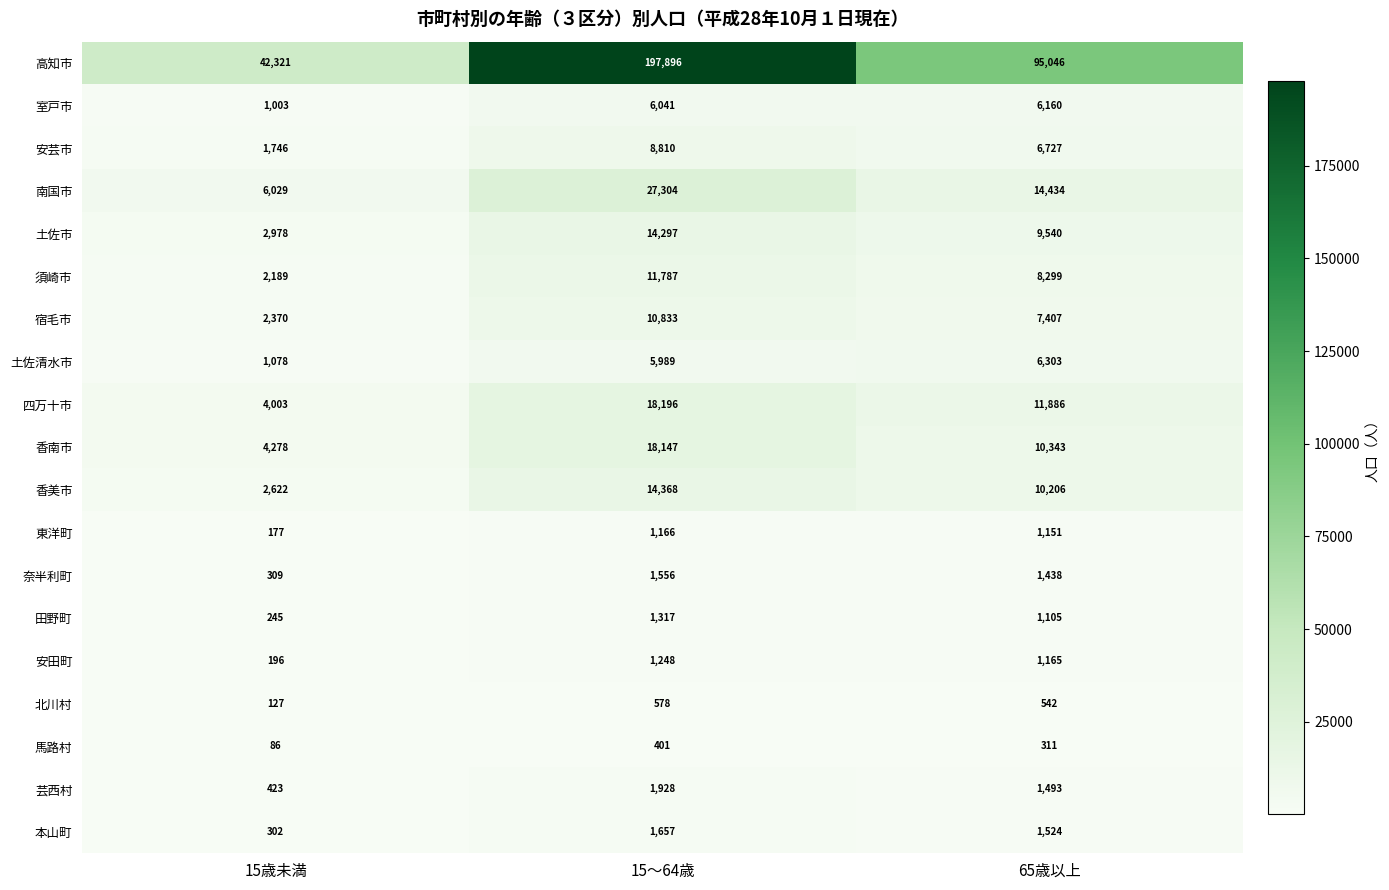

Where does the 芸西村 series first go above 1493?

15～64歳